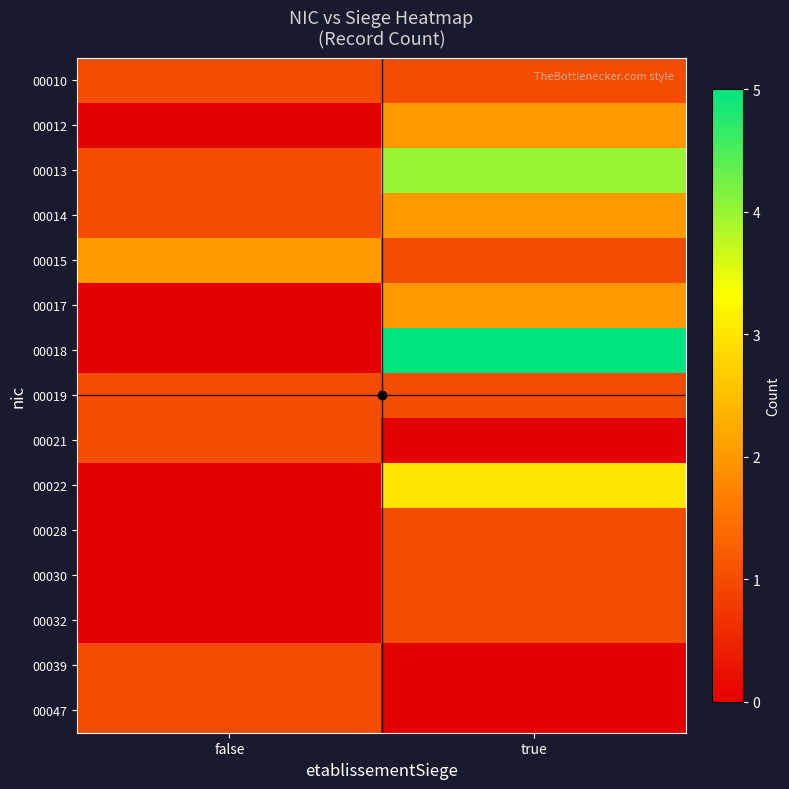

Rank the series by their maximum value, from highest to lowest.

00018, 00013, 00022, 00012, 00014, 00015, 00017, 00010, 00019, 00021, 00028, 00030, 00032, 00039, 00047